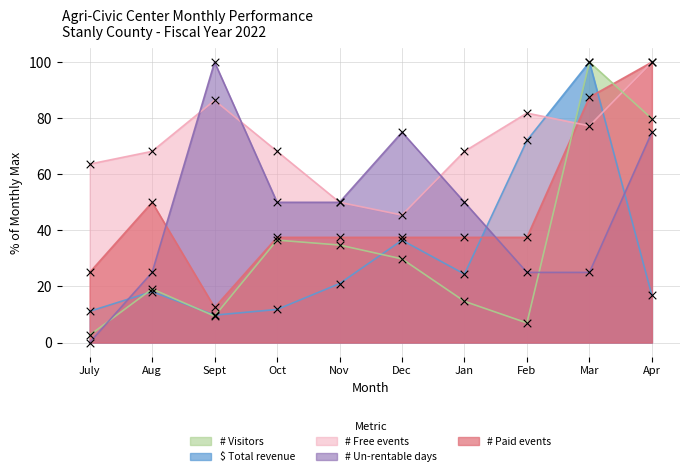

Which series contains the highest Y value?

$ Total revenue